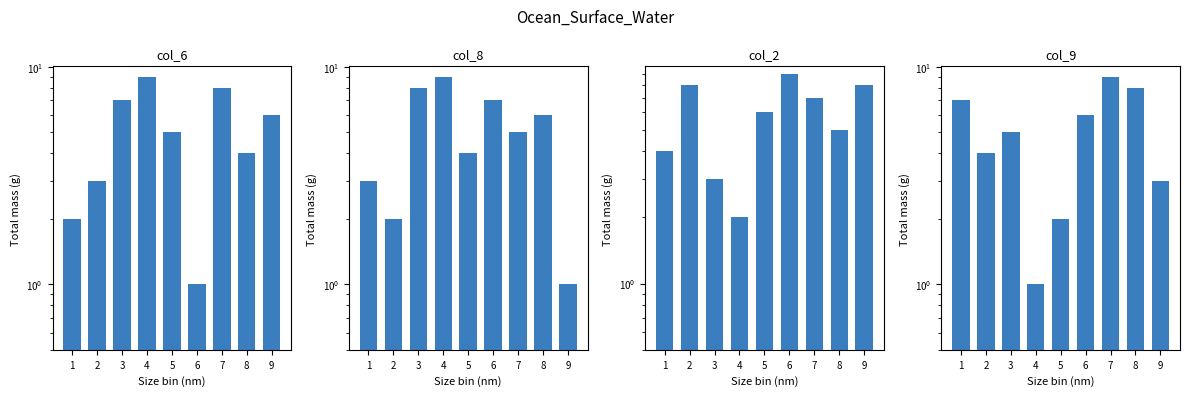

At which label does col_9 first exceed 5?

1